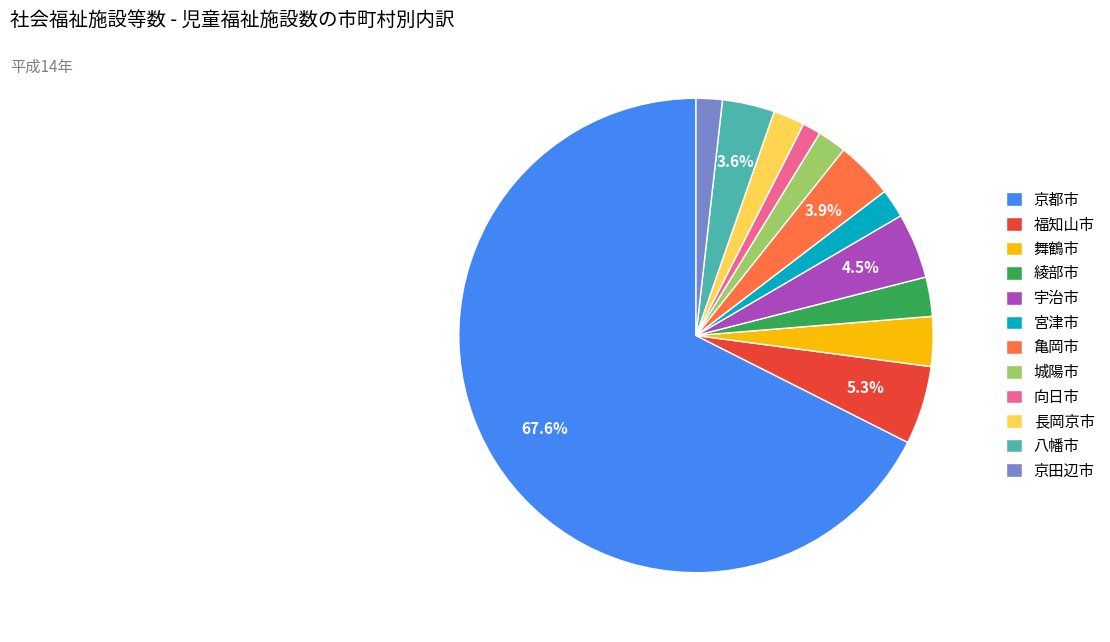

The 八幡市 slice represents 4% of the pie. True or false?

True